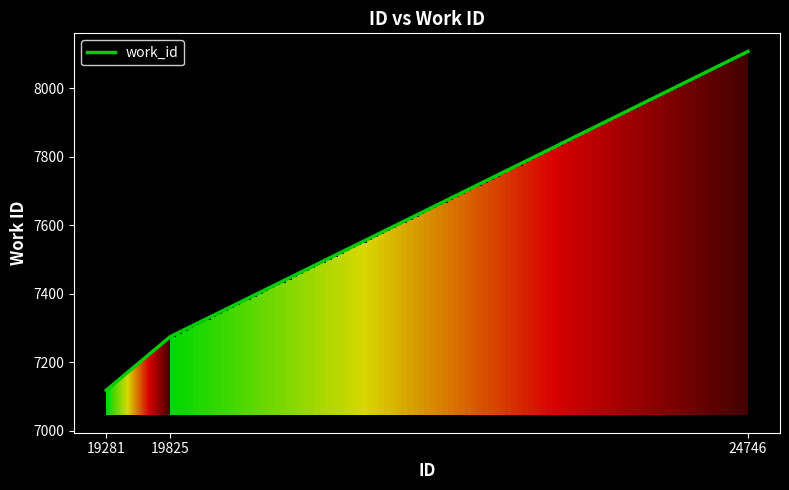

List the labels in order of value, smallest first.

19281, 19825, 24746